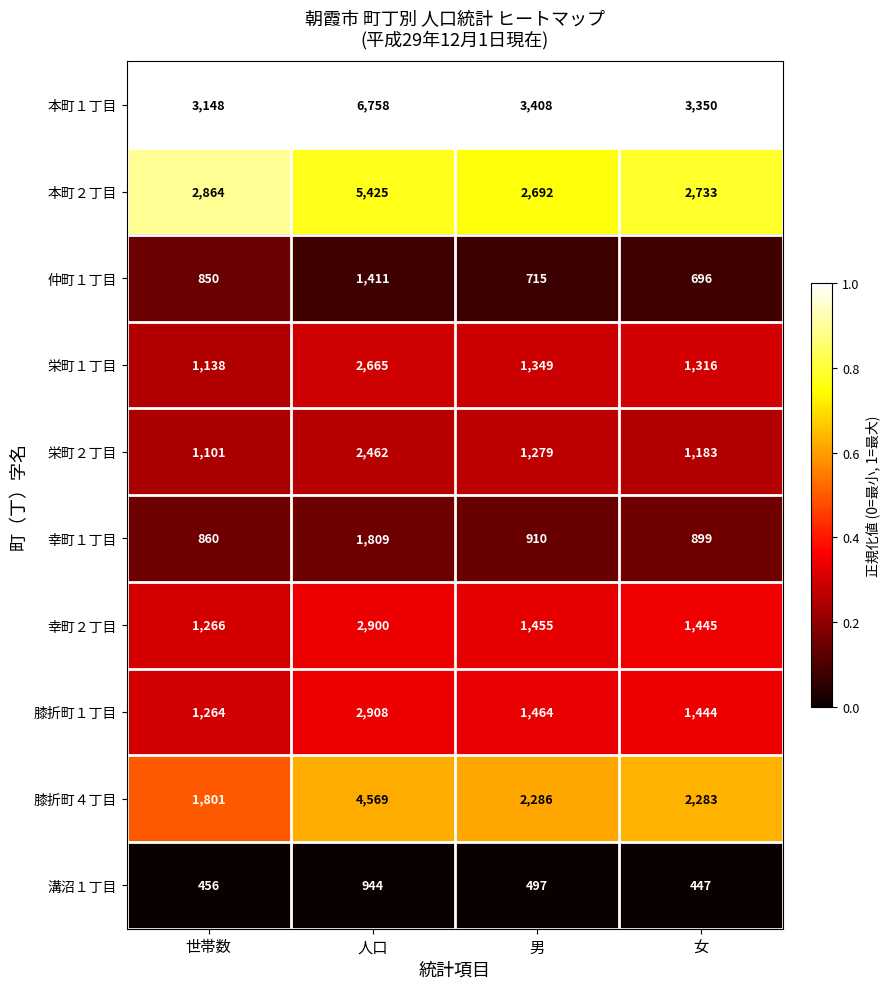

Which category has the highest value across all series?

人口